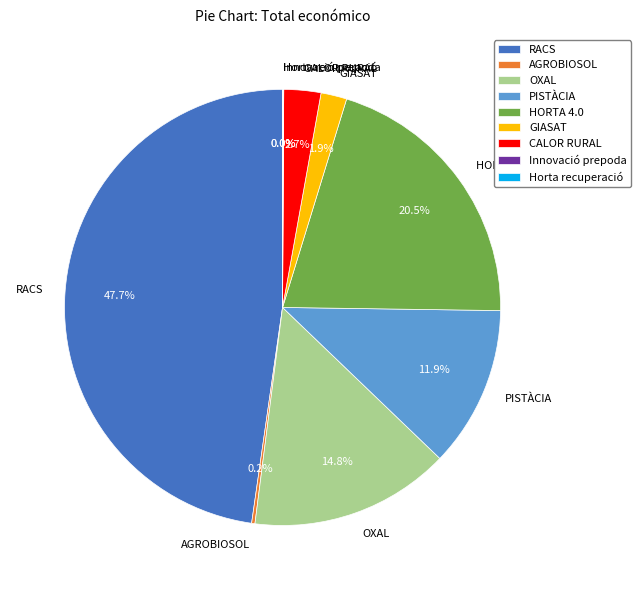

Do HORTA 4.0 and RACS together represent more than half of the pie?

Yes